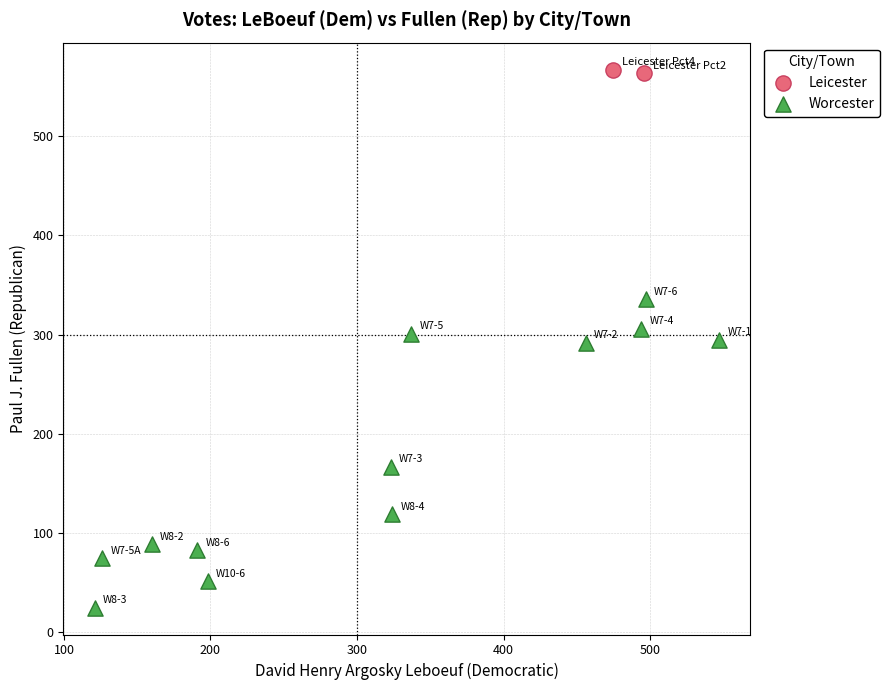

What are all the series names shown in the legend?

Leicester, Worcester